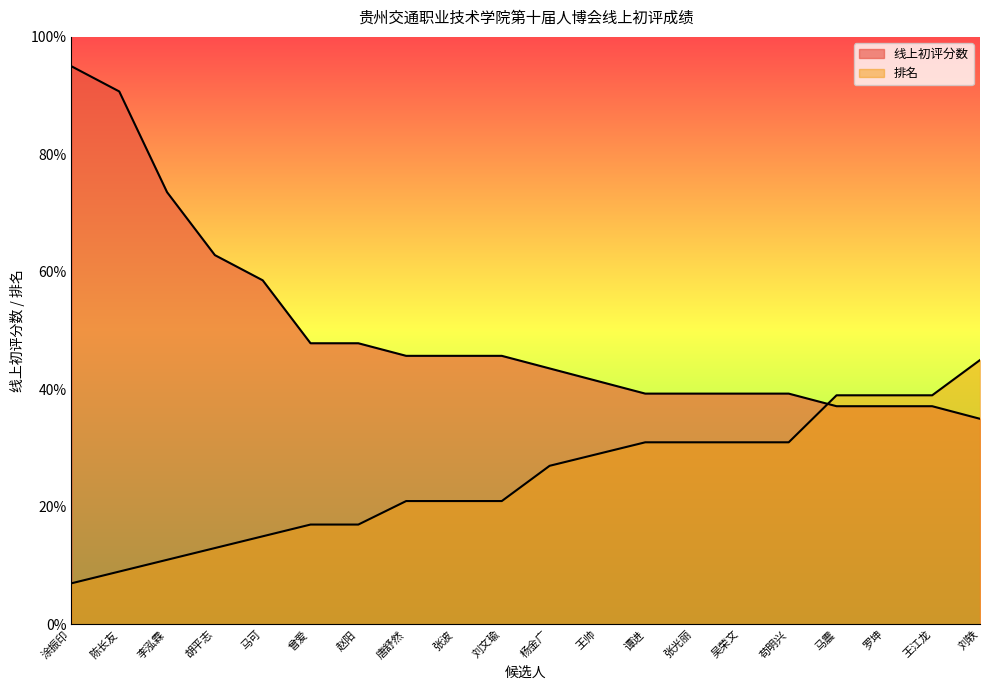

Does the chart display data point markers on the line(s)?

No